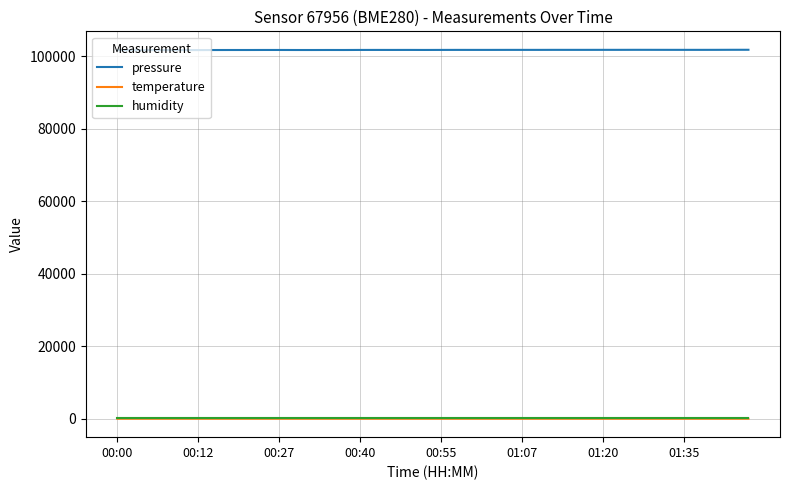

How many values in the pressure series exceed 101705?

20